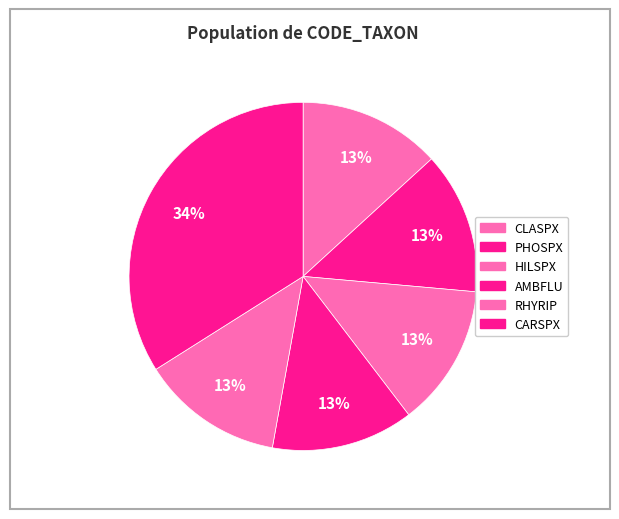

True or false: HILSPX accounts for 13% of the total.

True